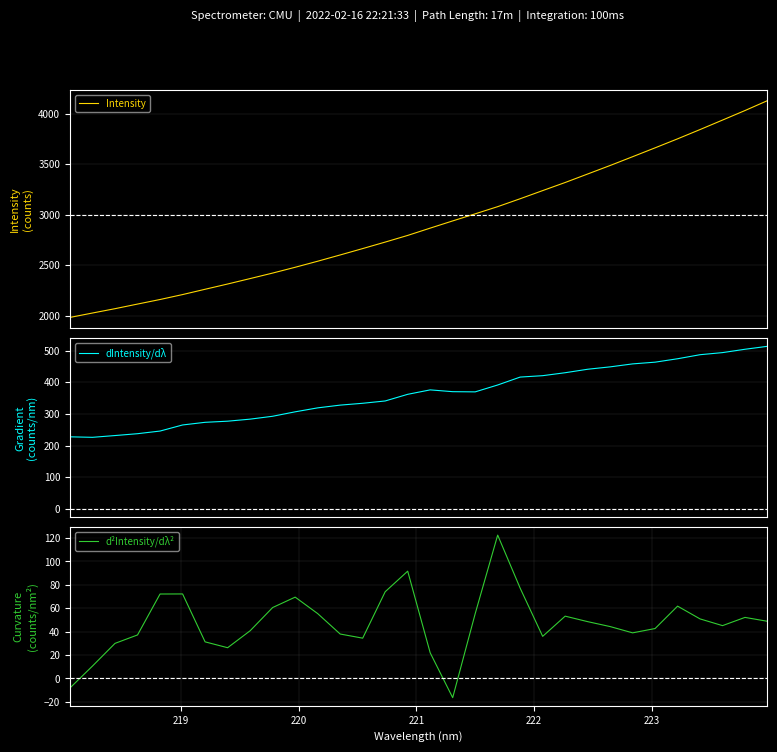

What is the minimum value for Intensity?

1983.6